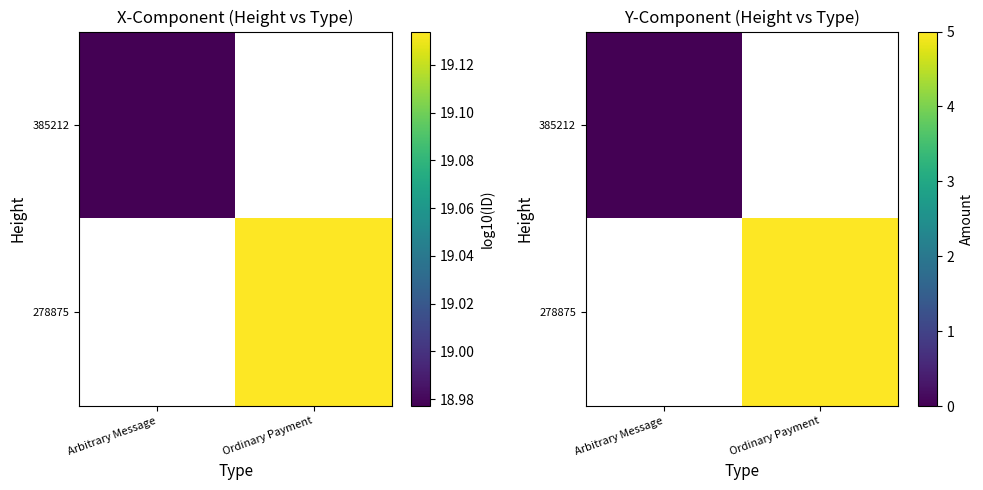

At which label does 278875 reach its peak?

Arbitrary Message